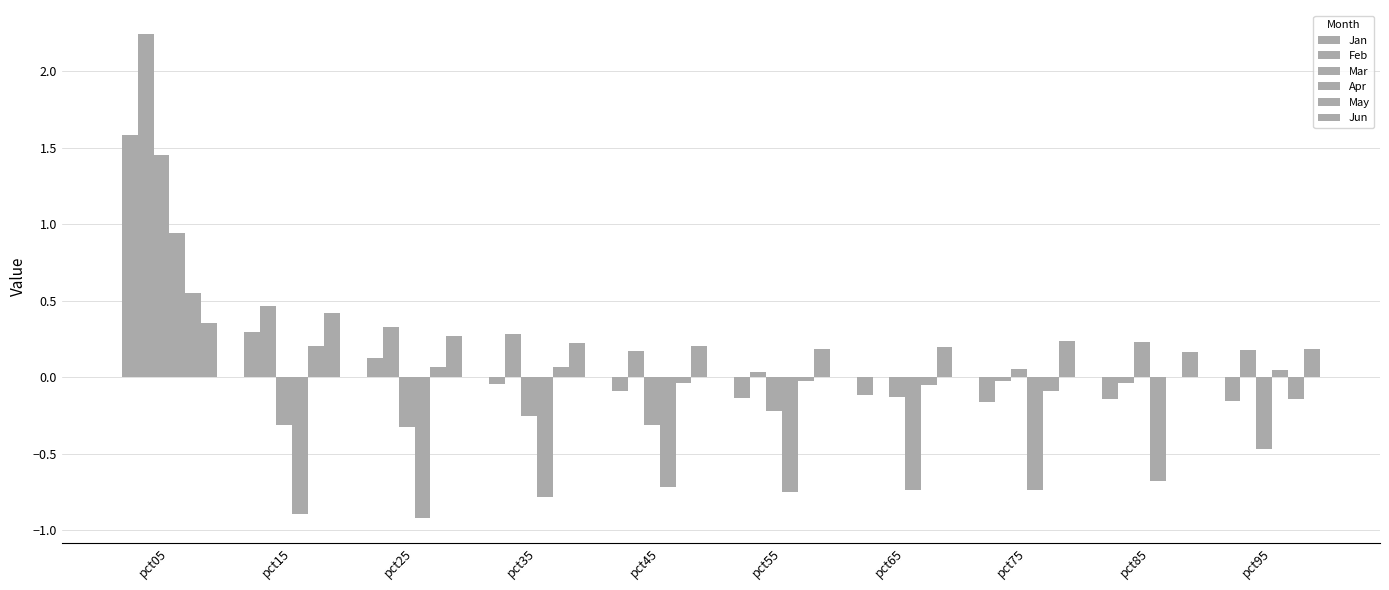

How many groups of bars are there?

10